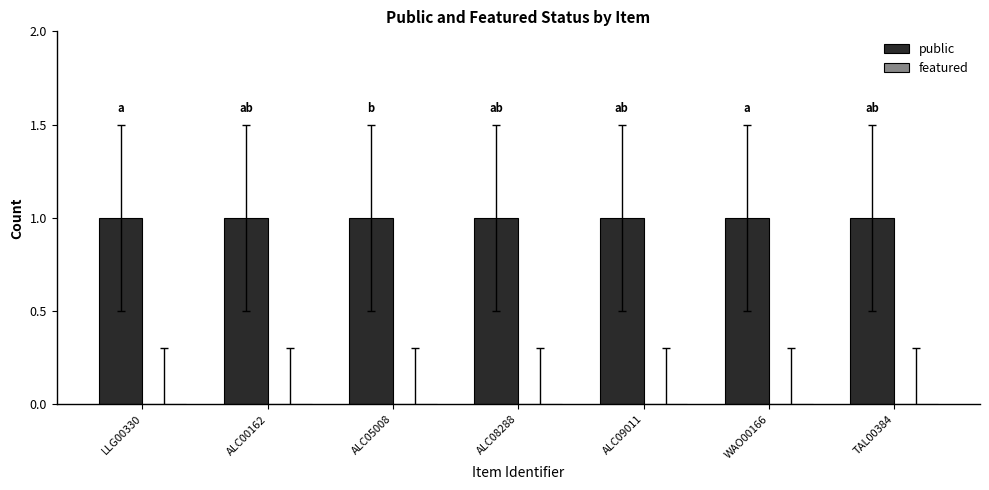

Rank the series by their average value, from highest to lowest.

public, featured